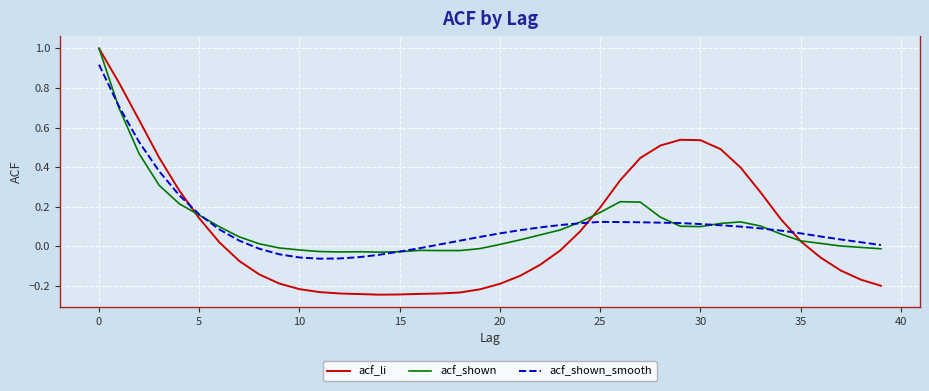

Count the number of data series in this chart.

3